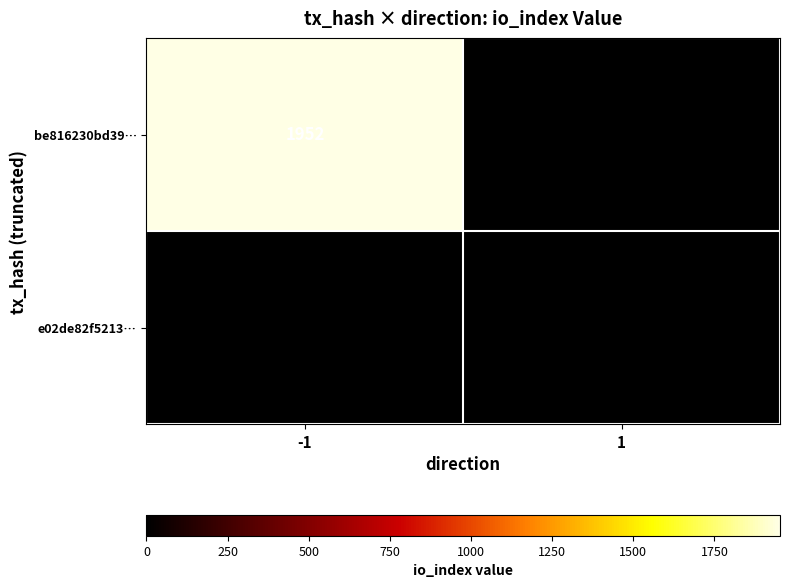

How many data points does each series have?

2